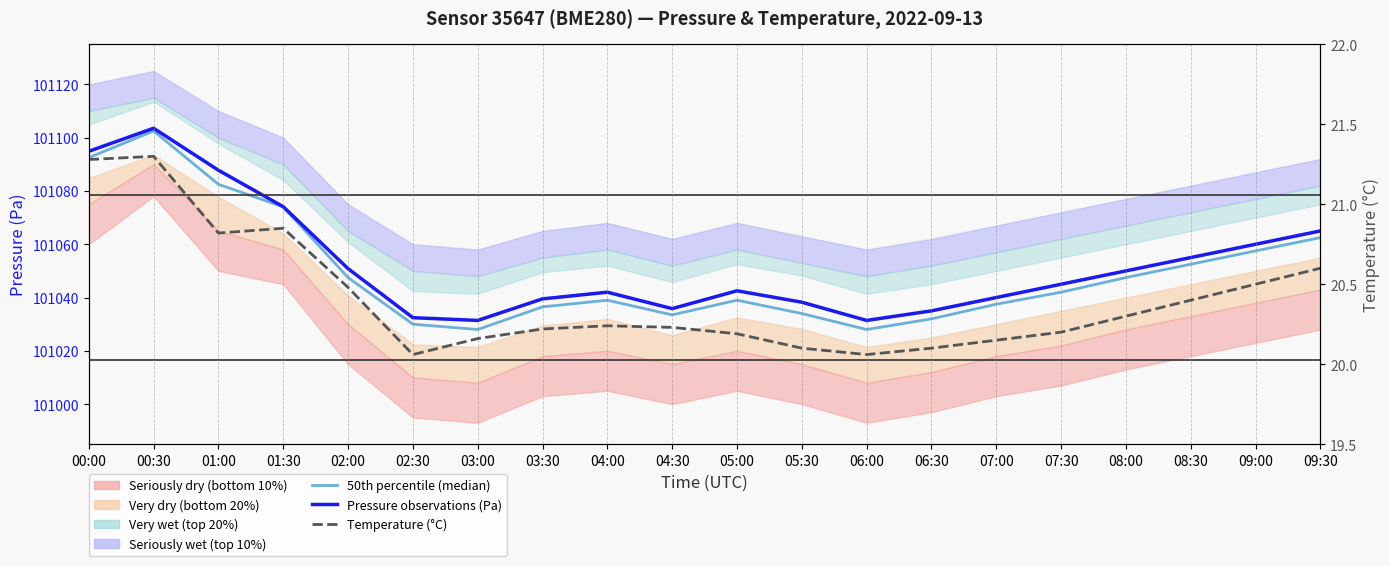

What is the sum of the 50th percentile (median) values at 05:30 and 08:30?

202086.5